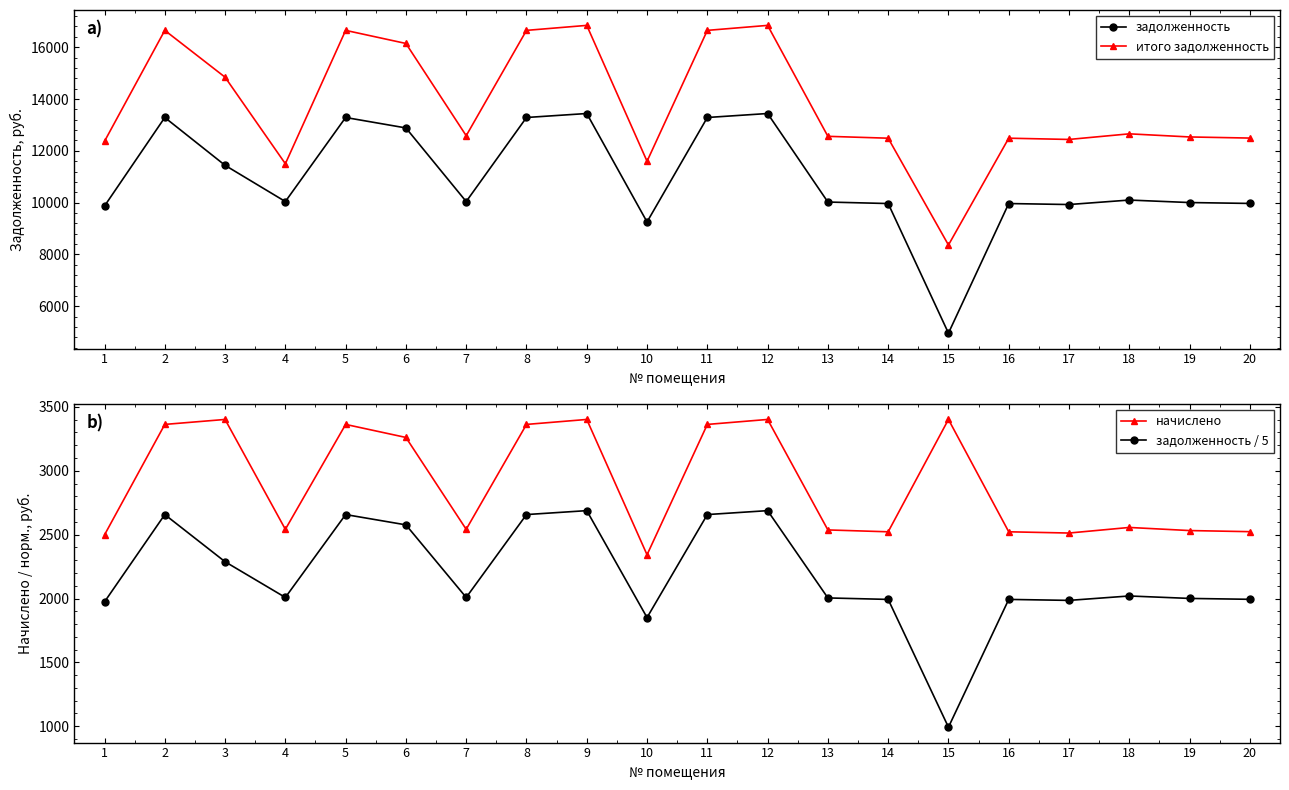

The value of задолженность / 5 at 3 is 2288.0. True or false?

True